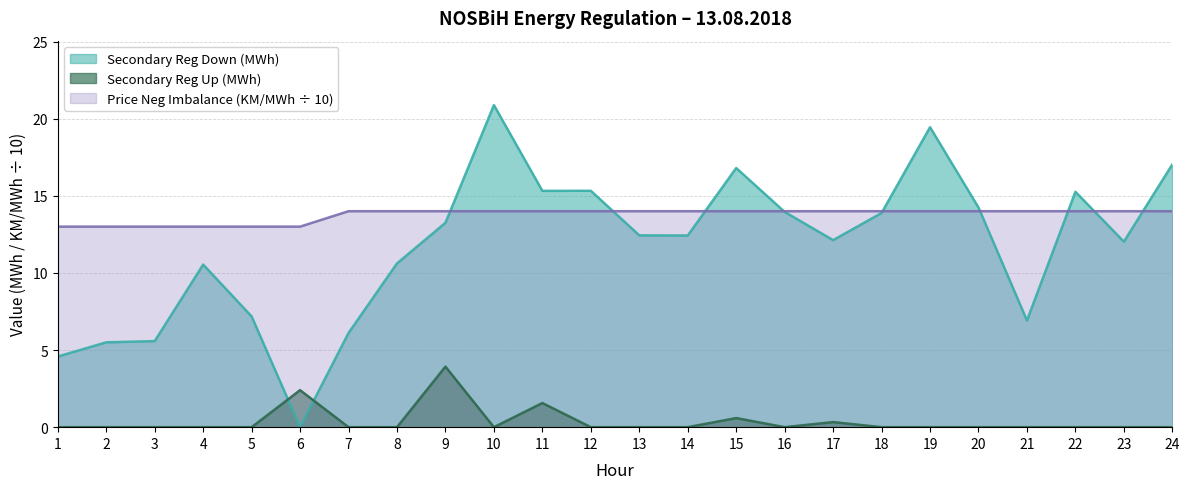

Rank the categories by Secondary Reg Down (MWh) value from lowest to highest.

6, 1, 2, 3, 7, 21, 5, 4, 8, 23, 17, 14, 13, 9, 18, 16, 20, 22, 11, 12, 15, 24, 19, 10